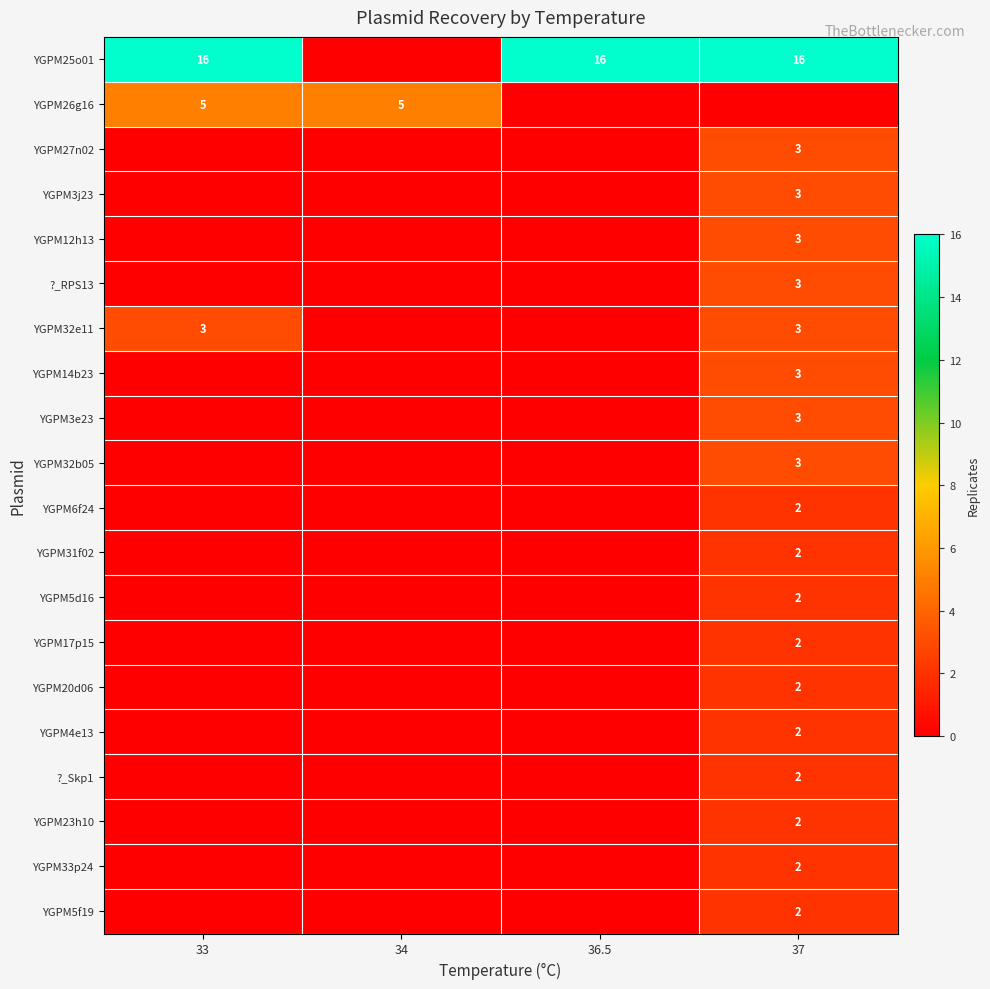

Is it true that YGPM25o01 equals 16 at 36.5?

True